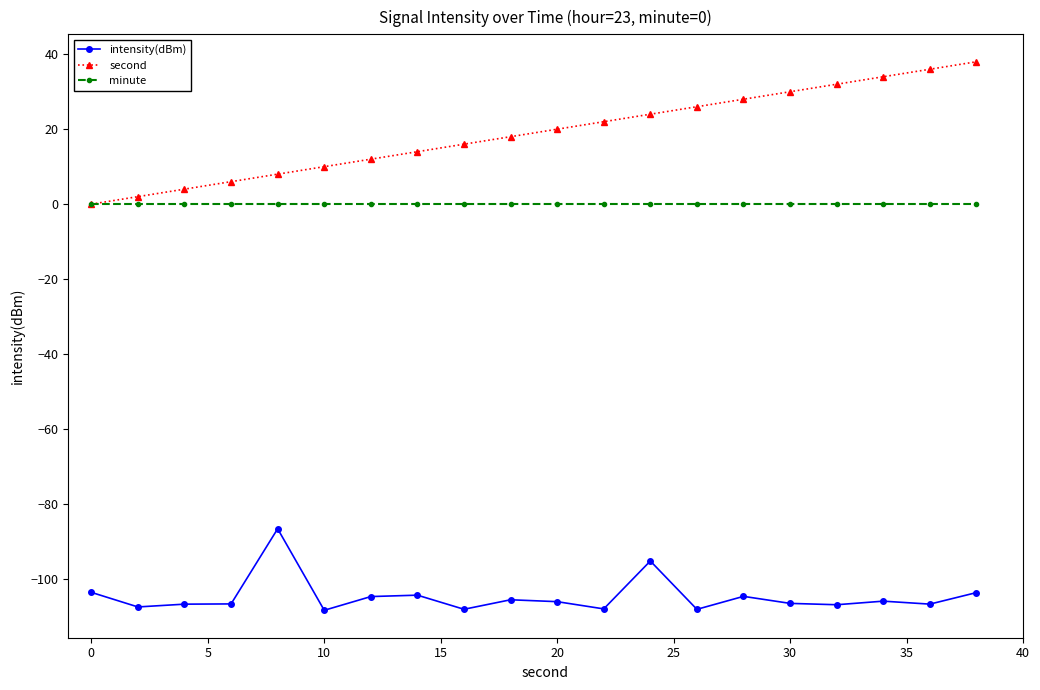

What are all the series names shown in the legend?

intensity(dBm), second, minute